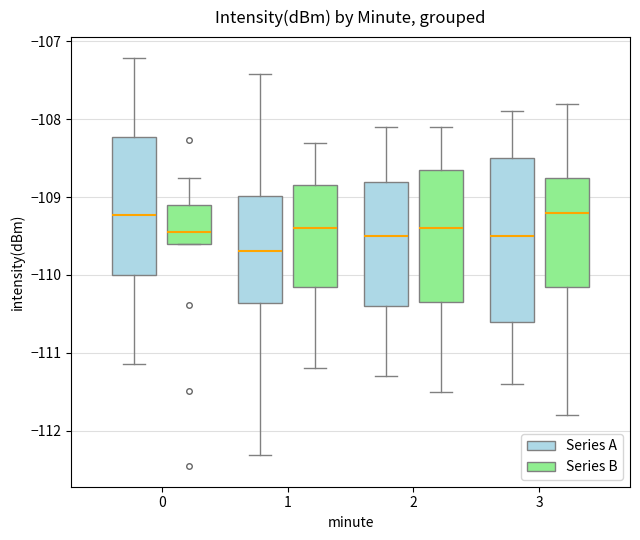

Reading left to right, transcribe this box plot: for each box, give where its median line is, the range the box spans, and where its two whiskers end, as read against the y-axis. The values are not printed on the chart, so give them approximately, as read against the axis.

0 (Series A): median -109.2, box -110.0 to -108.2, whiskers -111.1 to -107.2
0 (Series B): median -109.5, box -109.6 to -109.1, whiskers -109.6 to -108.8
1 (Series A): median -109.7, box -110.4 to -109.0, whiskers -112.3 to -107.4
1 (Series B): median -109.4, box -110.1 to -108.8, whiskers -111.2 to -108.3
2 (Series A): median -109.5, box -110.4 to -108.8, whiskers -111.3 to -108.1
2 (Series B): median -109.4, box -110.3 to -108.6, whiskers -111.5 to -108.1
3 (Series A): median -109.5, box -110.6 to -108.5, whiskers -111.4 to -107.9
3 (Series B): median -109.2, box -110.1 to -108.7, whiskers -111.8 to -107.8